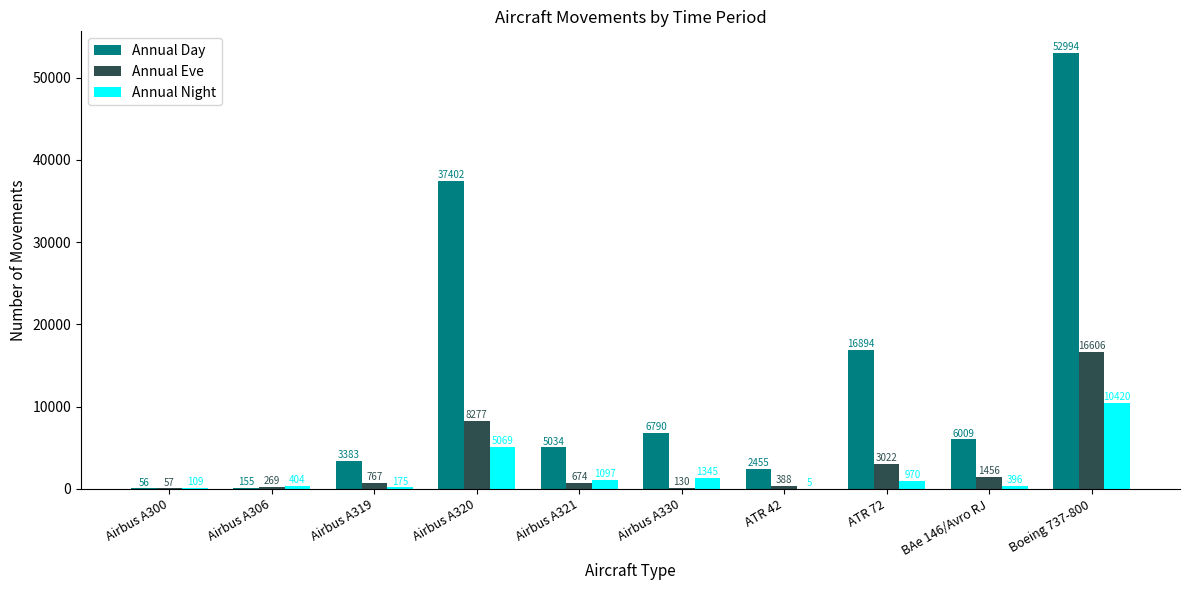

Which category has the highest value in the Annual Night series?

Boeing 737-800